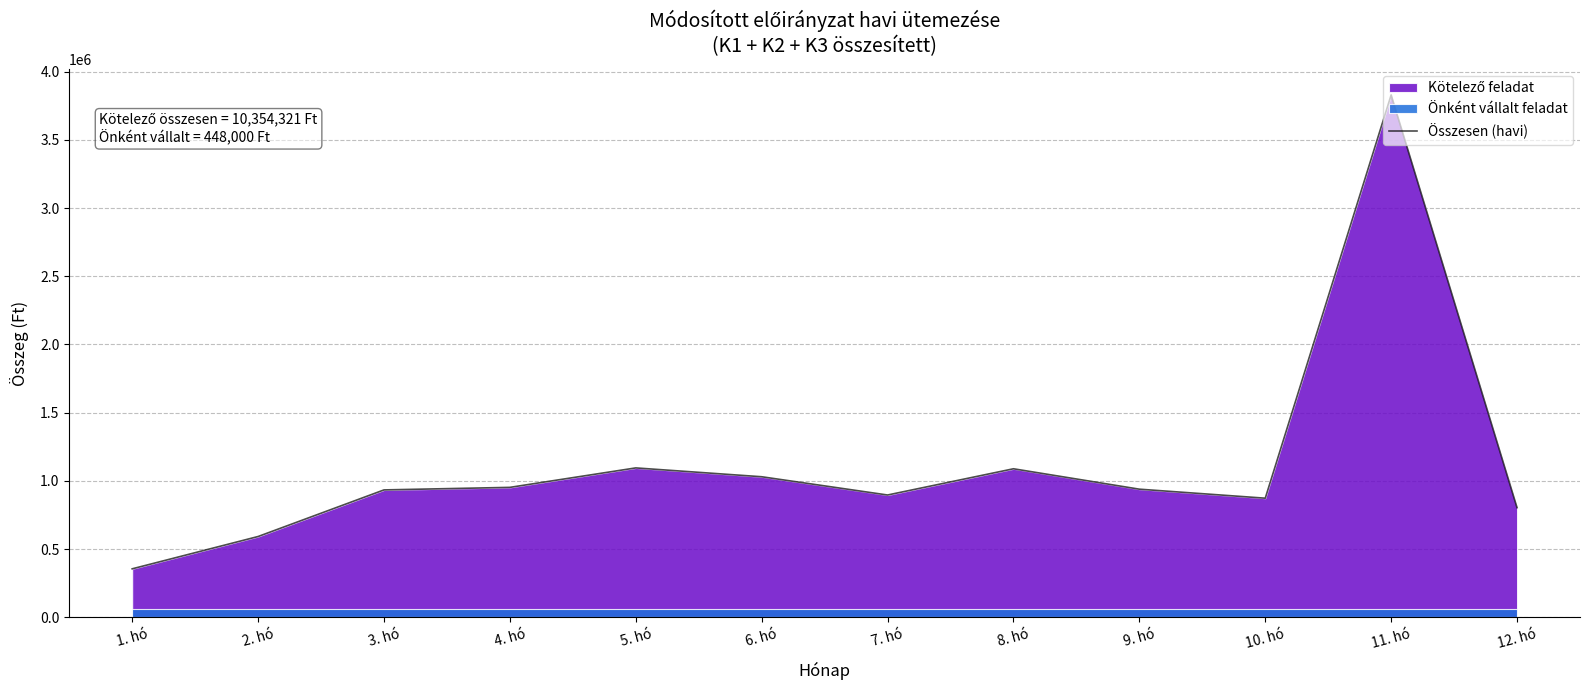

Rank the categories by value from highest to lowest.

11. hó, 5. hó, 8. hó, 6. hó, 4. hó, 9. hó, 3. hó, 7. hó, 10. hó, 12. hó, 2. hó, 1. hó